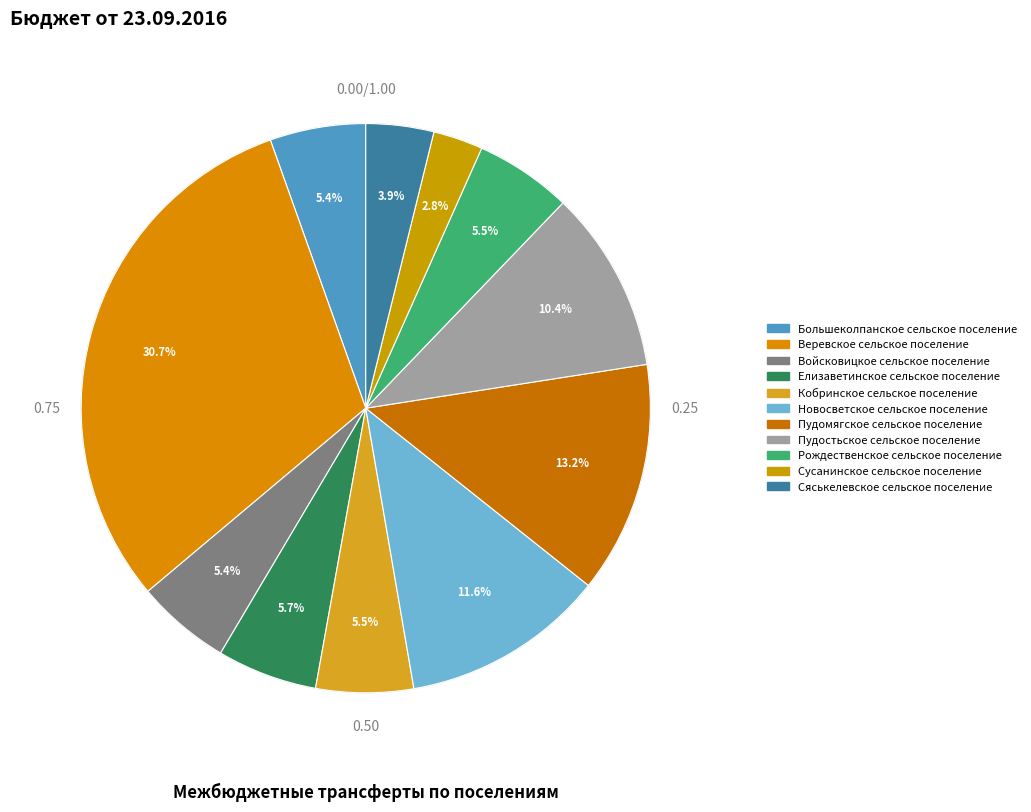

What percentage is NOT represented by Сусанинское сельское поселение?

97.2%